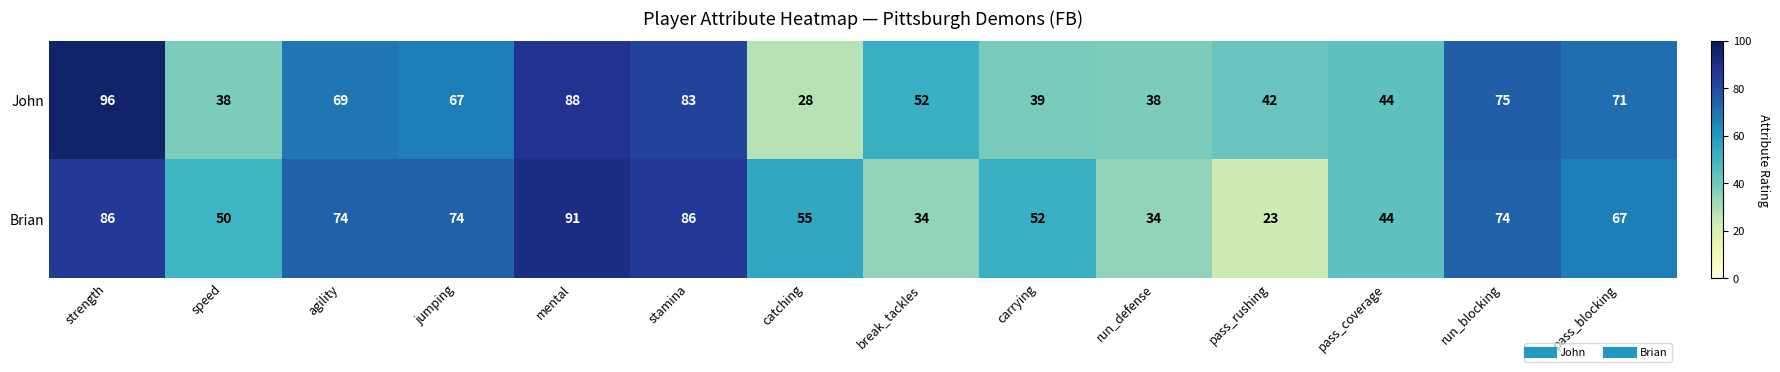

At break_tackles, list the series in order from smallest to largest.

Brian, John